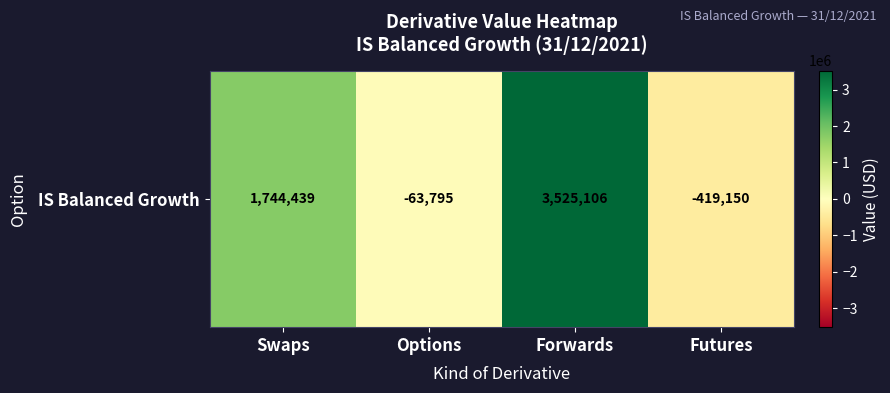

At which label does the data first exceed 1744439?

Swaps